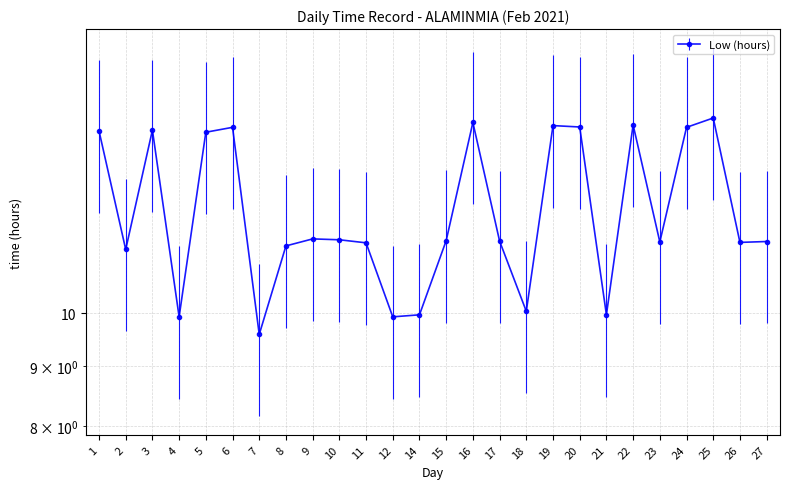

True or false: the data shows 6.1 at 23.

False